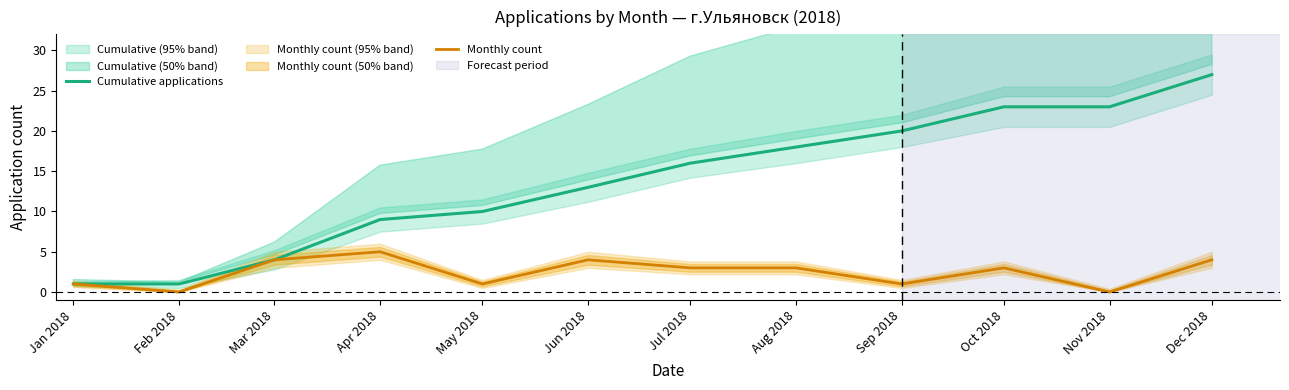

True or false: Monthly count and Cumulative applications cross at least once.

False